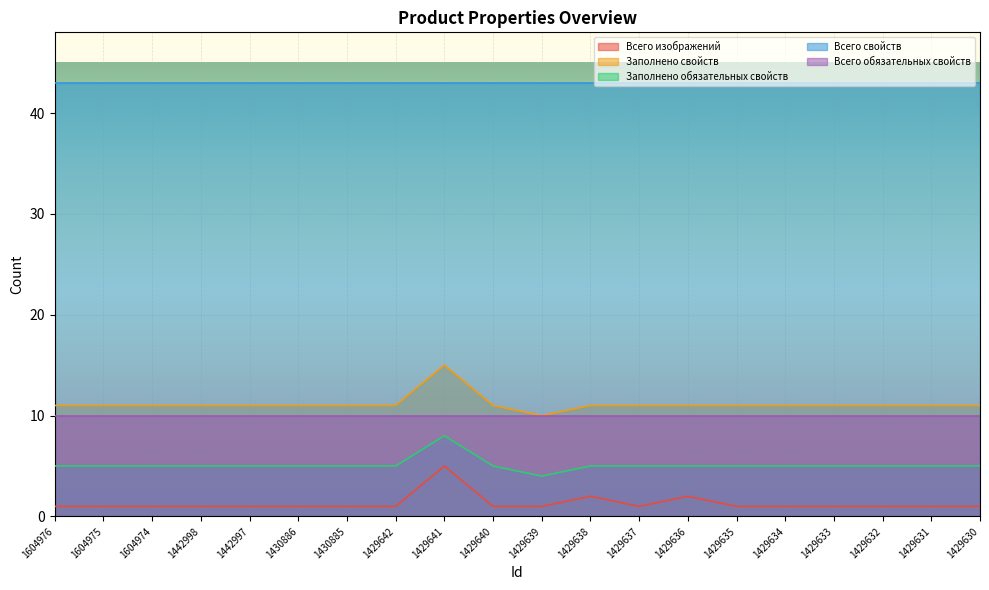

True or false: Заполнено свойств and Всего изображений cross at least once.

False